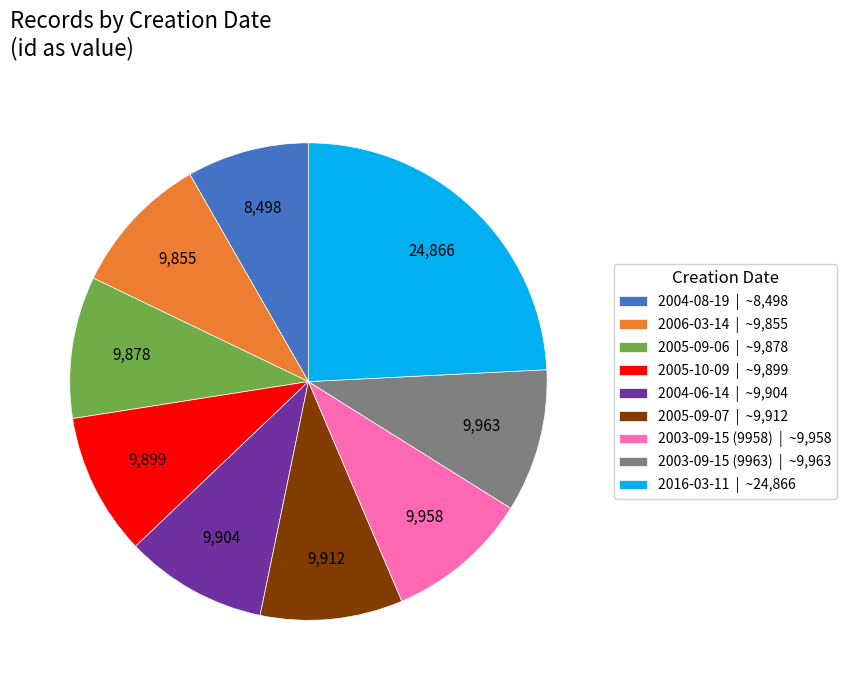

Between 2005-09-07 and 2016-03-11, which is larger?

2016-03-11